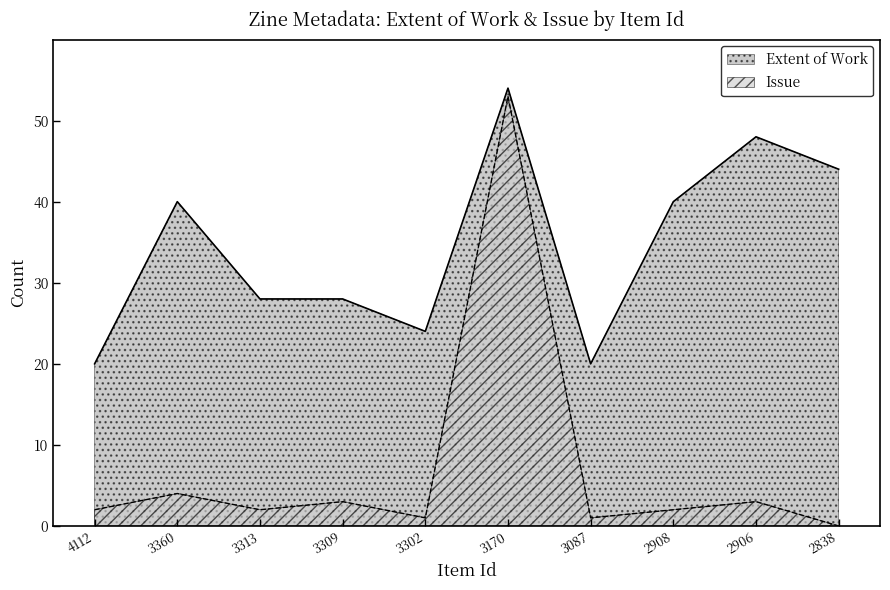

True or false: Extent of Work and Issue intersect in this chart.

False